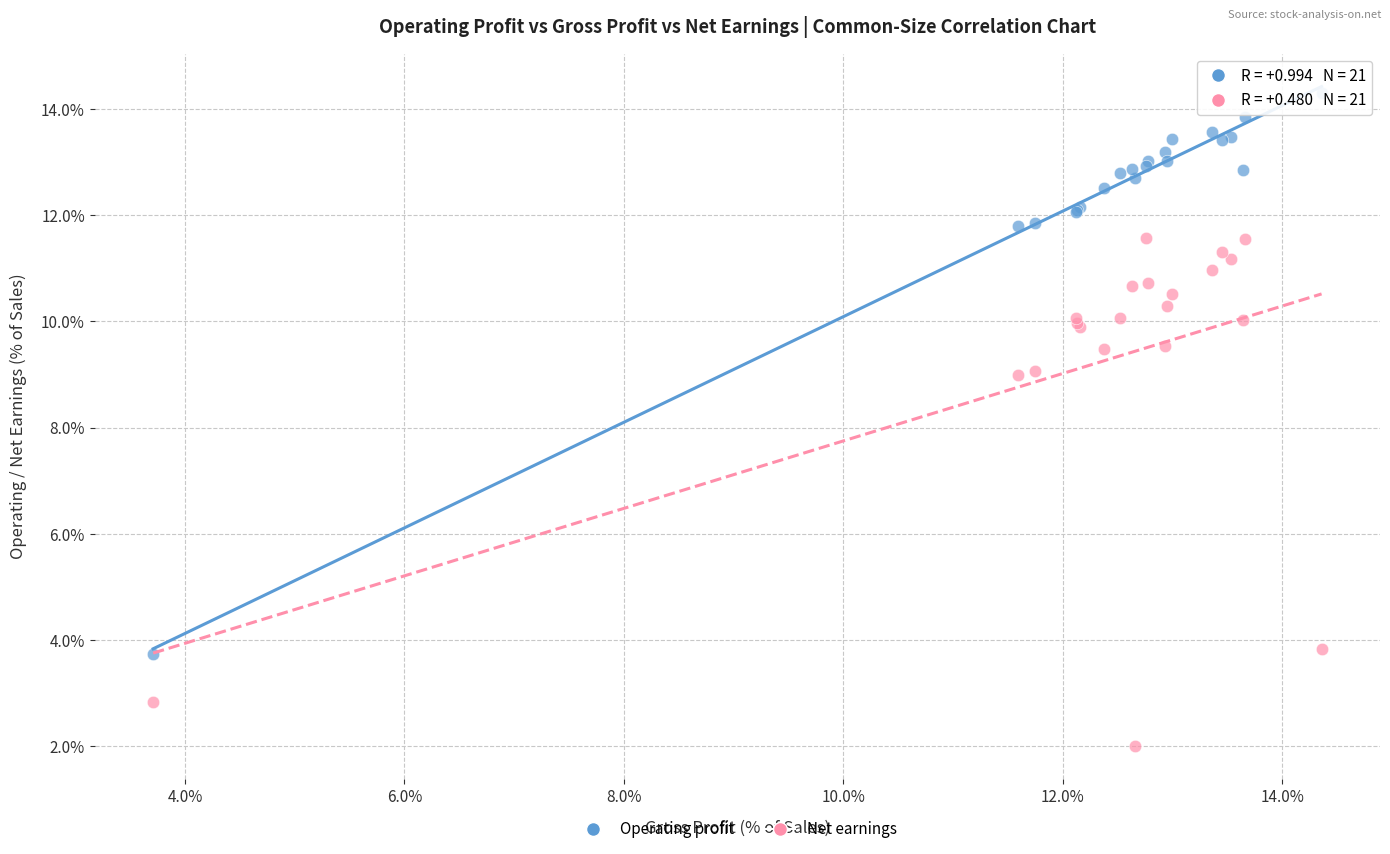

Which series has the largest Y range (max minus min)?

Operating profit